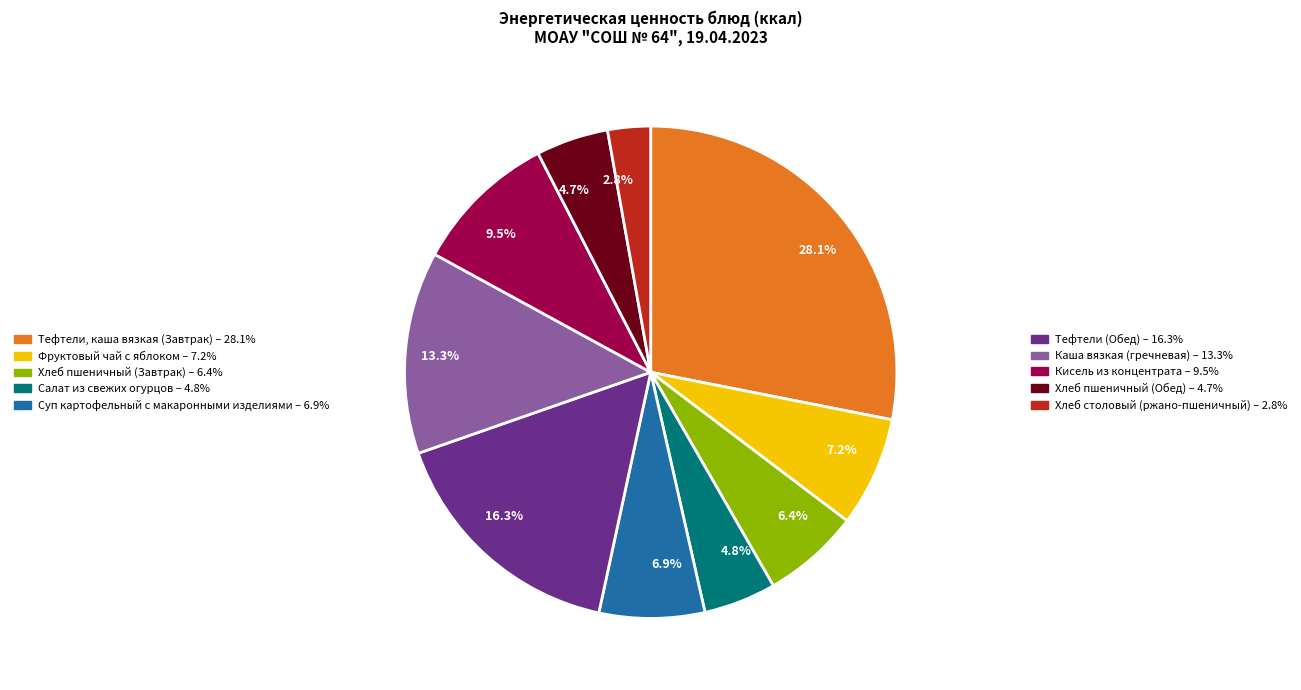

Does 6.9% represent more than half of the total?

No